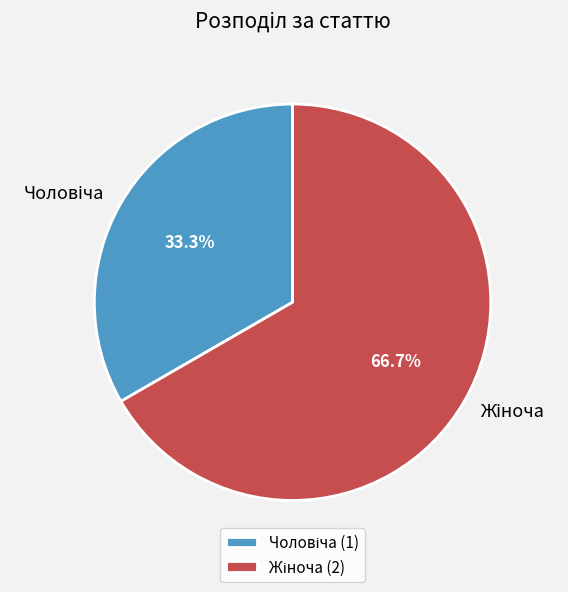

How many slices are in this pie chart?

2